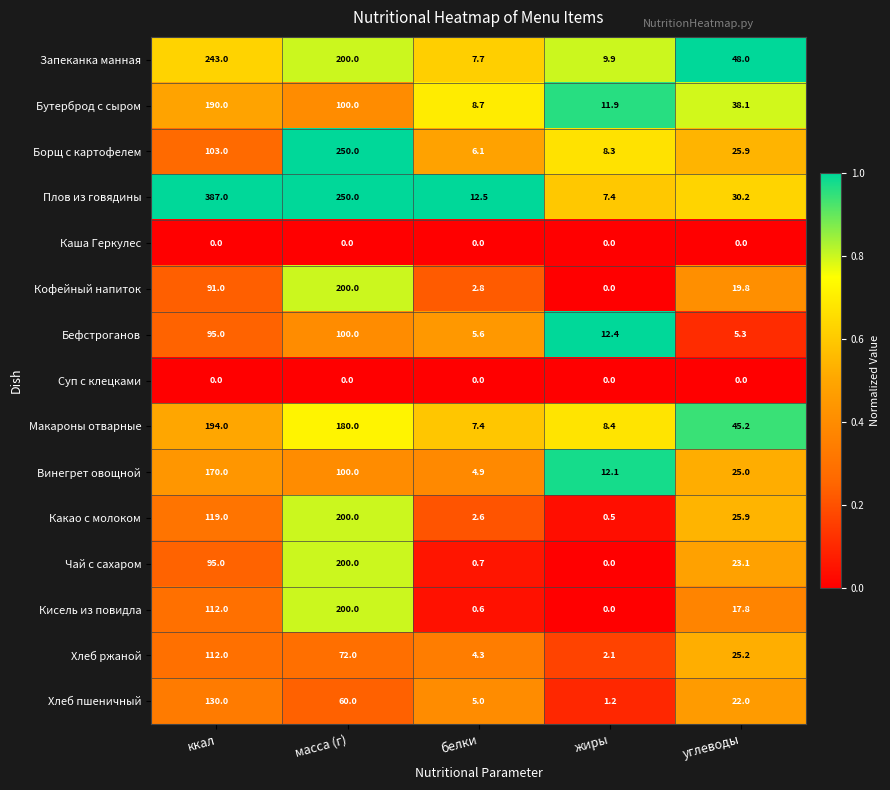

What is the total value across all series at жиры?

74.2